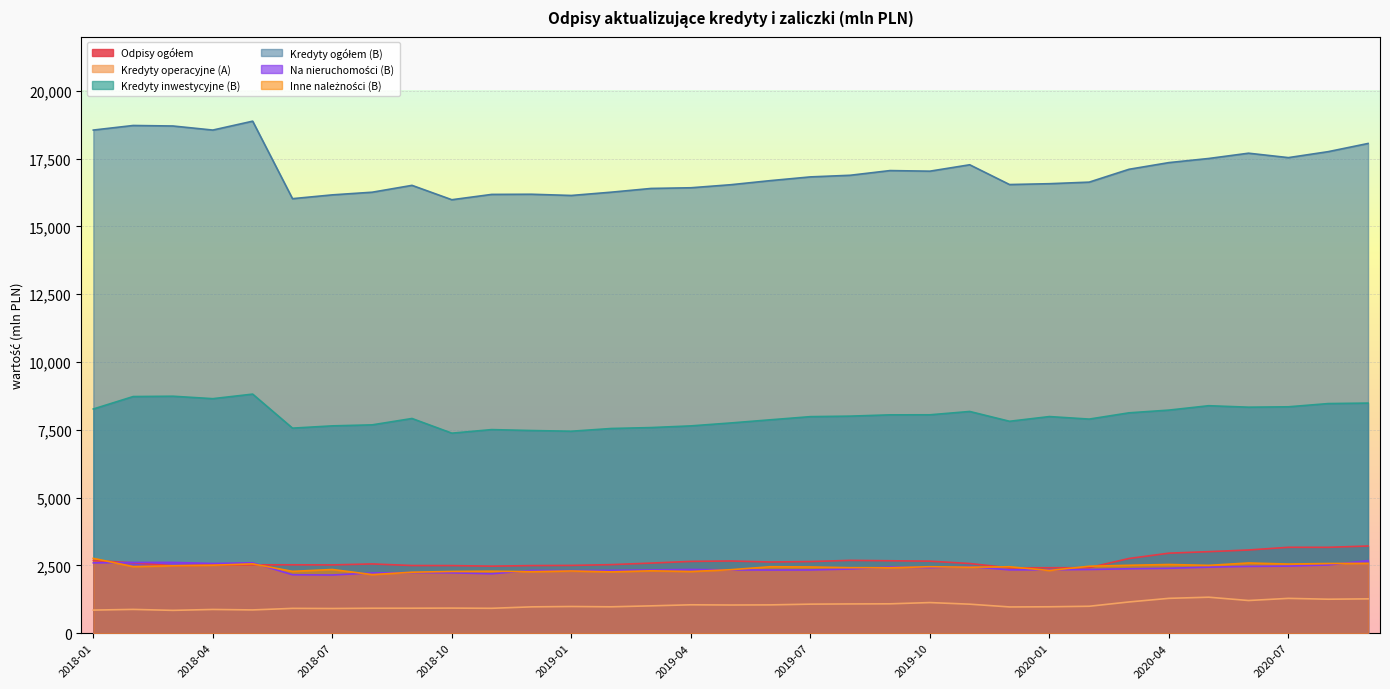

Is it true that Kredyty operacyjne (A) equals 257 at 2019-08?

False